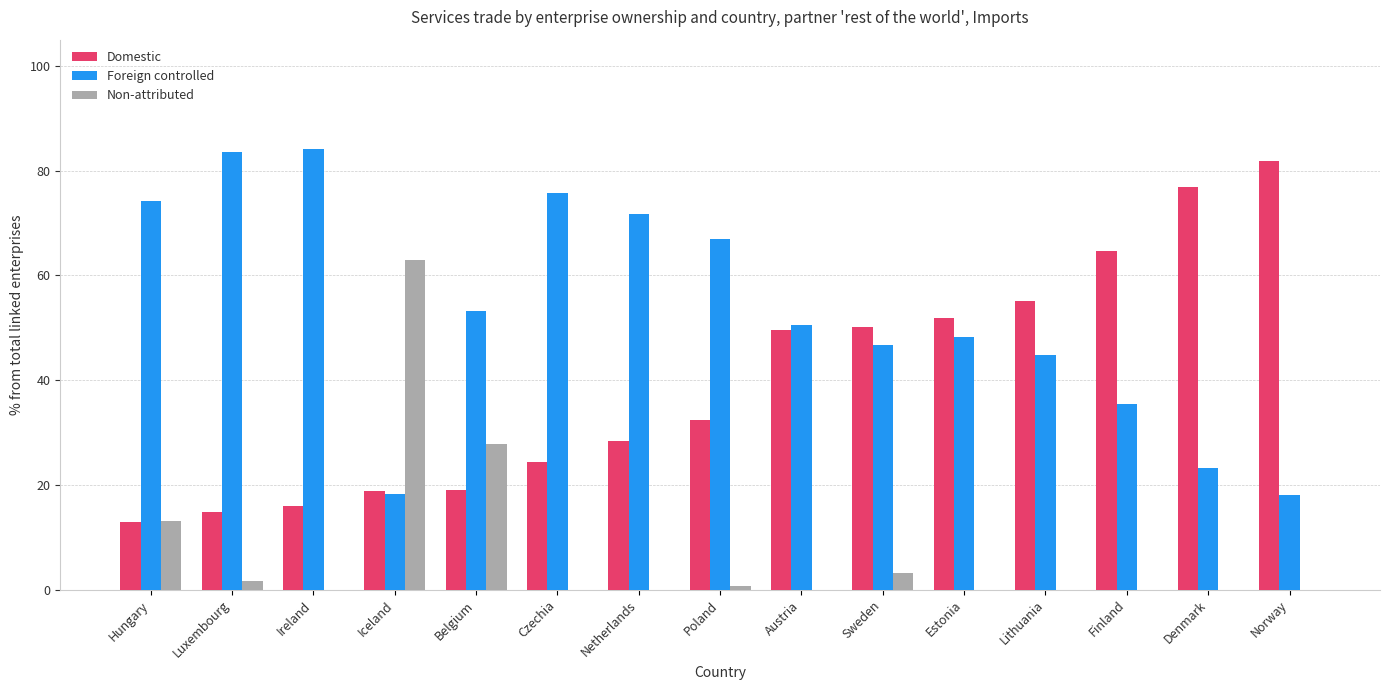

At which label is Foreign controlled closest to 51?

Austria